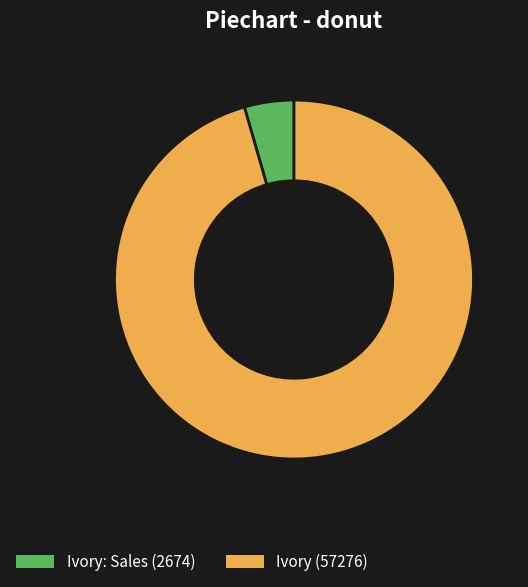

How many slices are in this pie chart?

2